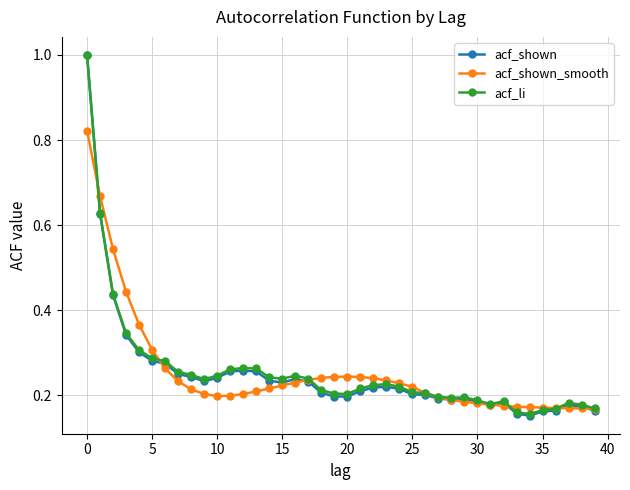

Which series has the largest range (max minus min)?

acf_shown